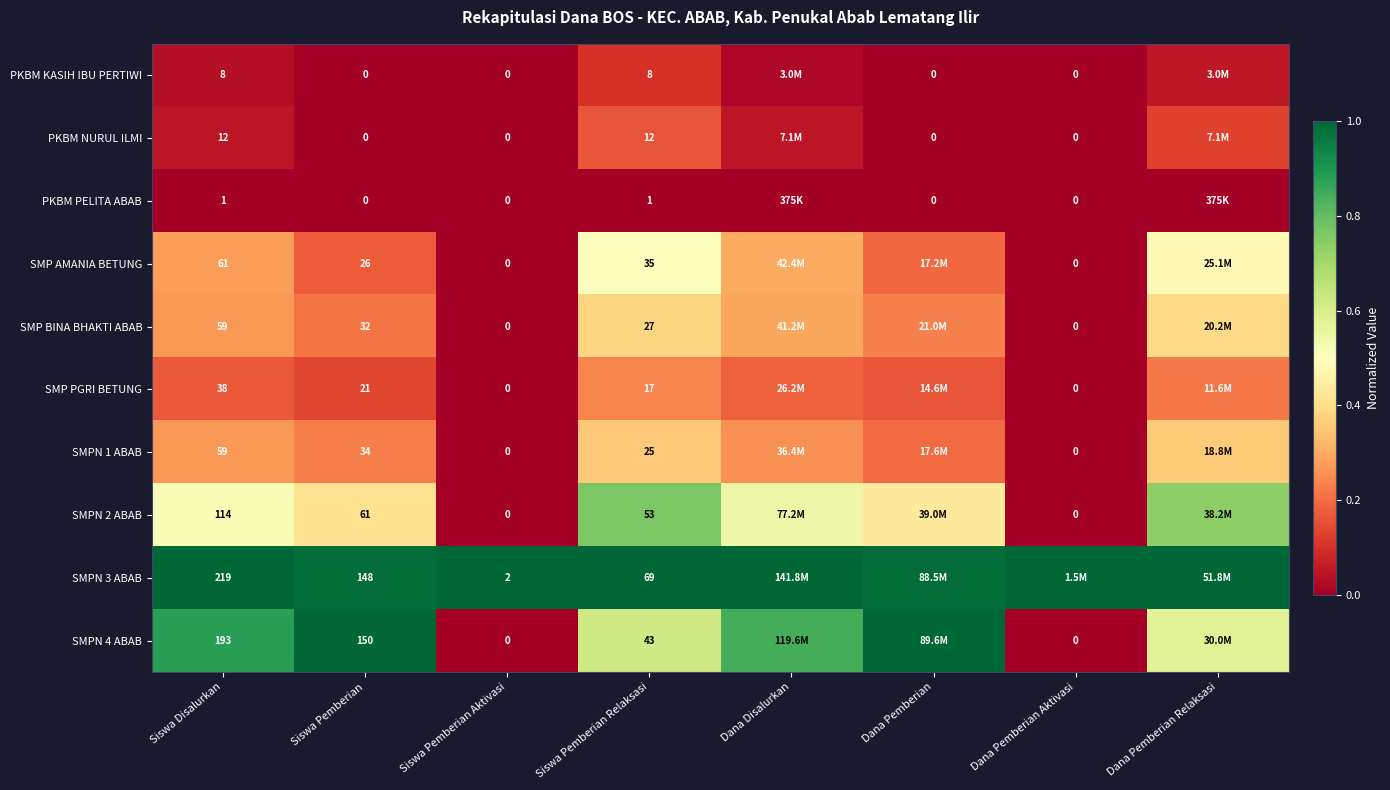

Which series changed the most between Siswa Disalurkan and Siswa Pemberian?

SMPN 3 ABAB